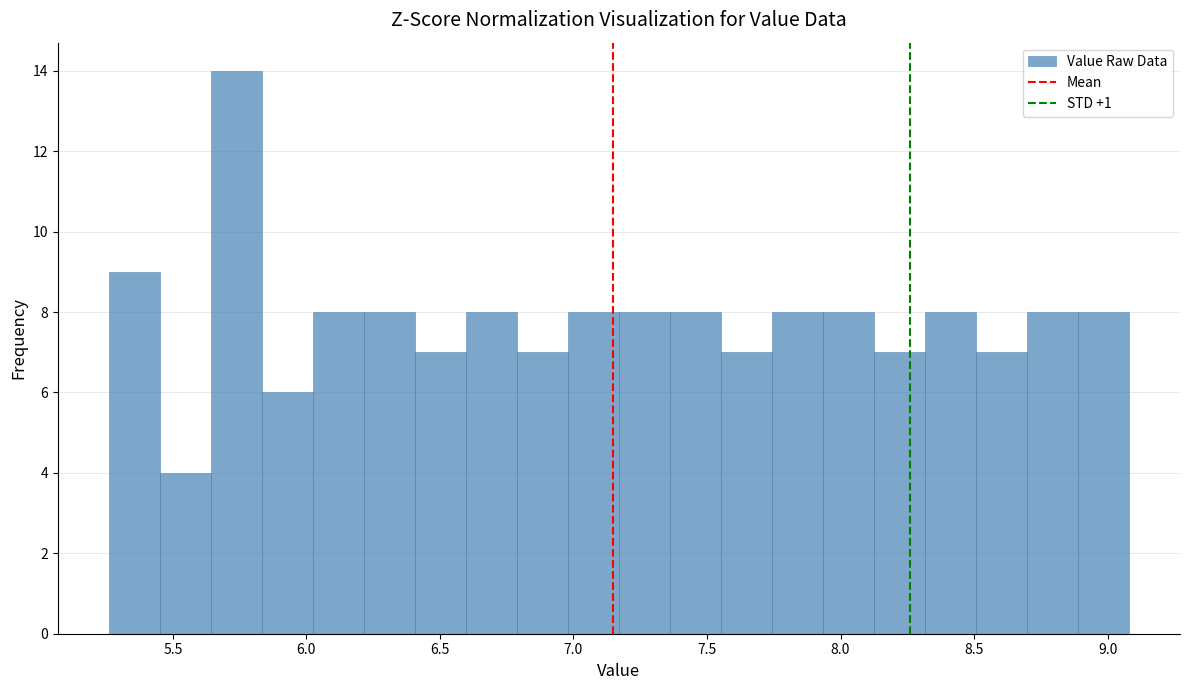

Around what value on the x-axis is the tallest bar? Give the approximate position of its centre, as read against the axis.

5.75